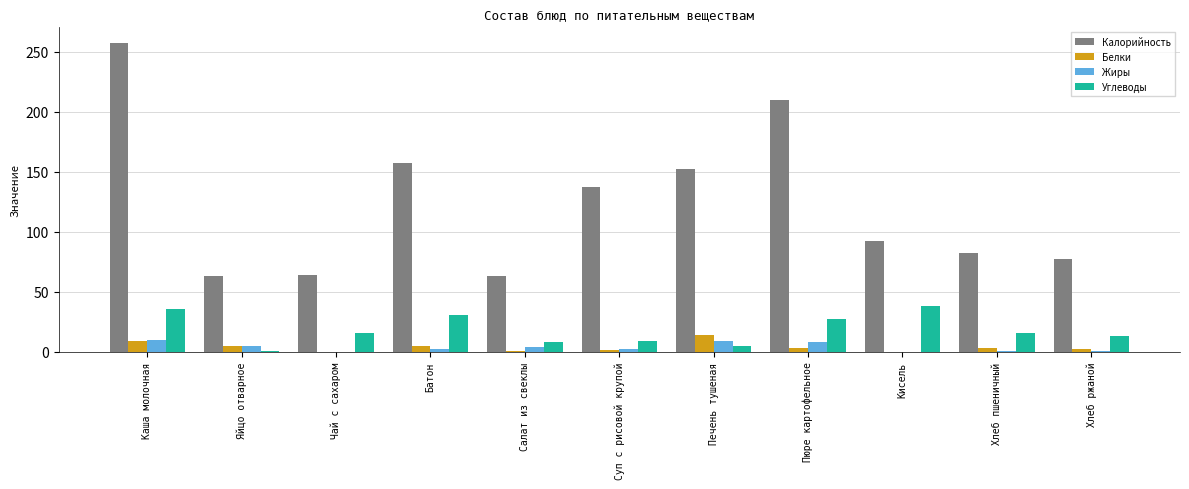

Are the bars grouped side by side (vs. stacked)?

Yes